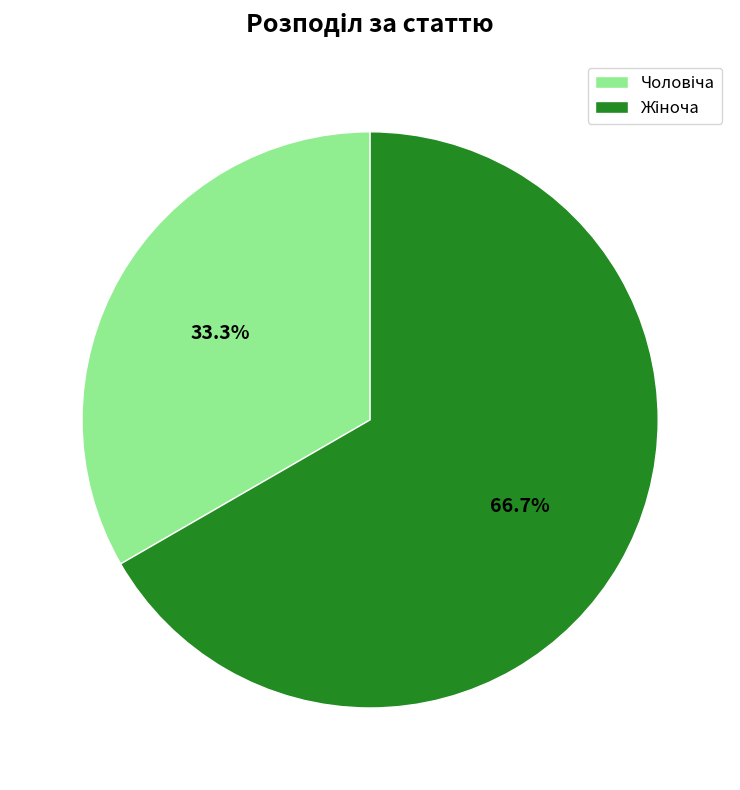

How many segments does this pie chart have?

2